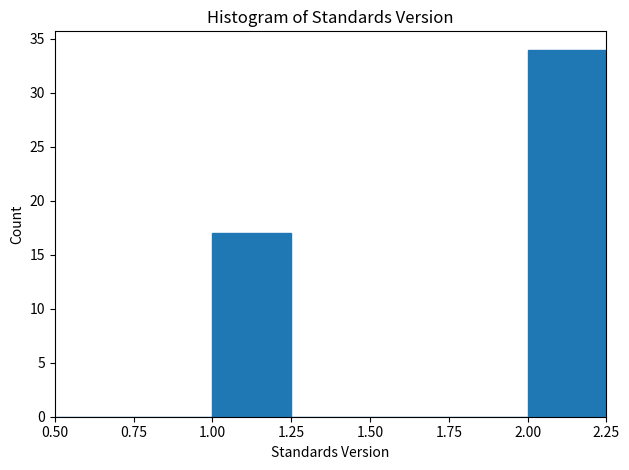

Over which range of the x-axis is the bar tallest?

2.00 to 2.25